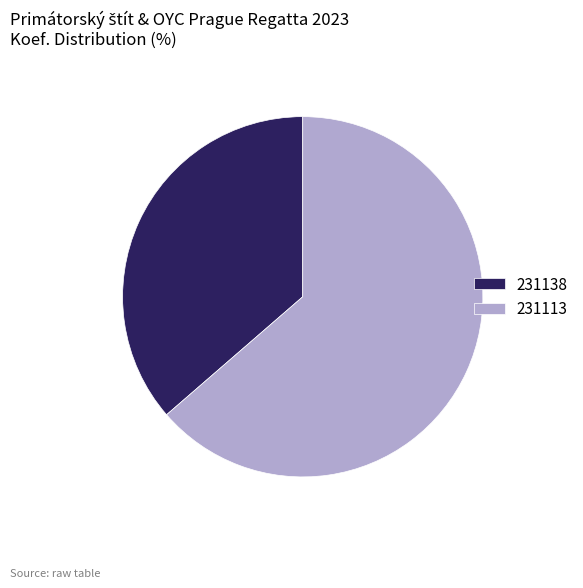

Approximately how many times larger is the value at 231138 compared to 231113?

0.6